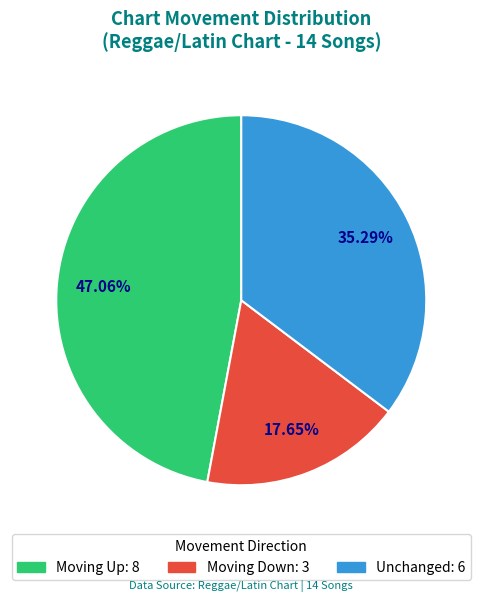

Do Unchanged: 6 and Moving Up: 8 together represent more than half of the pie?

Yes